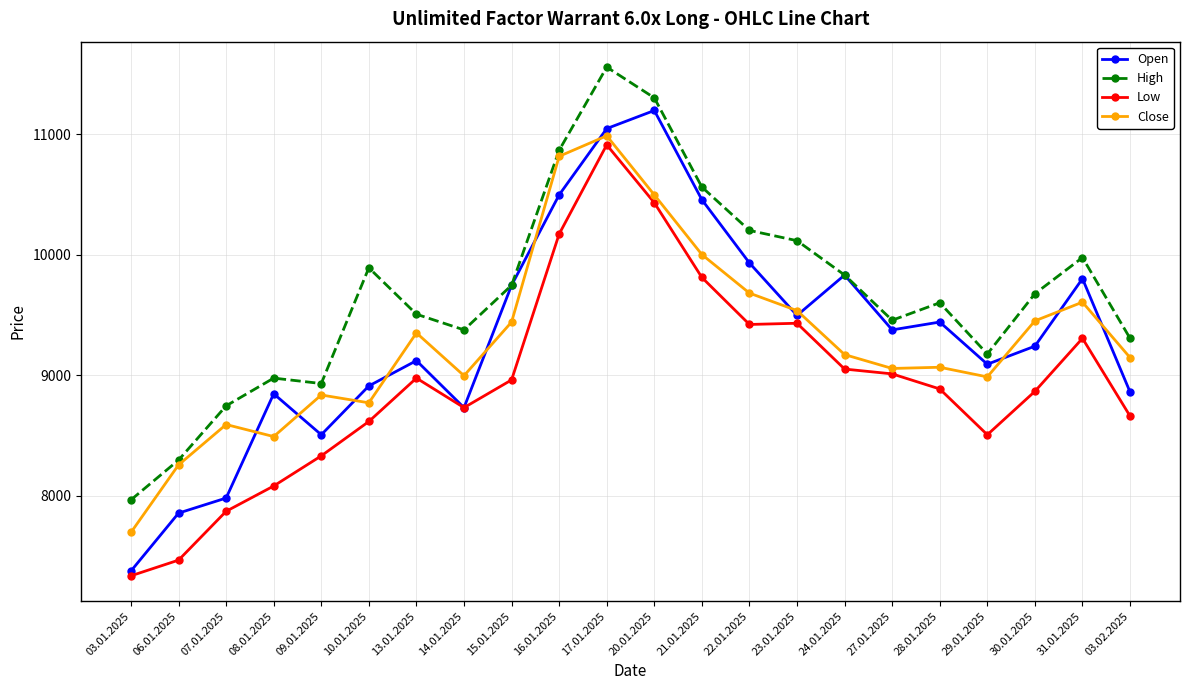

What is the difference between the second highest and minimum values in the Open series?

3670